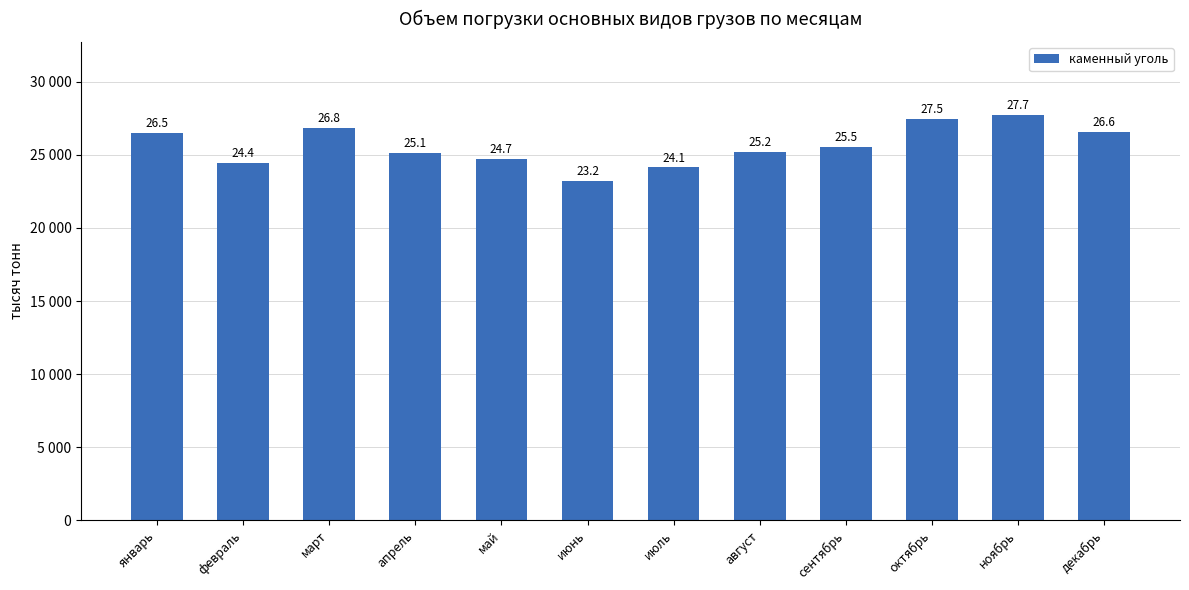

Does the chart contain any negative values?

No